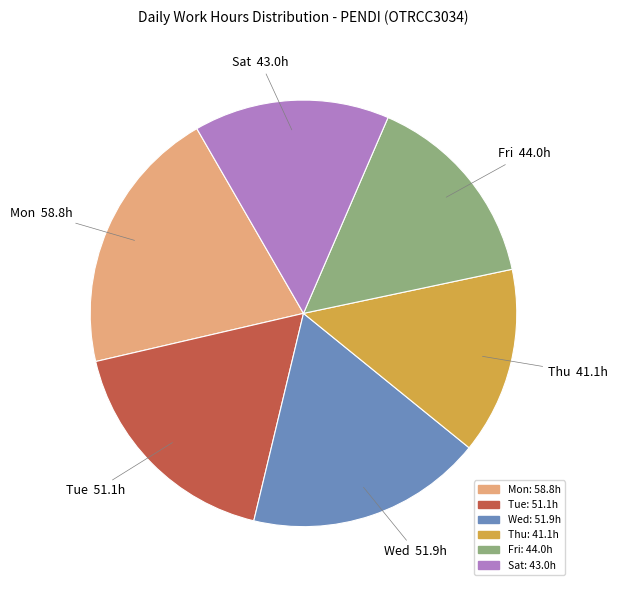

Is there any slice that represents more than half of the pie?

No